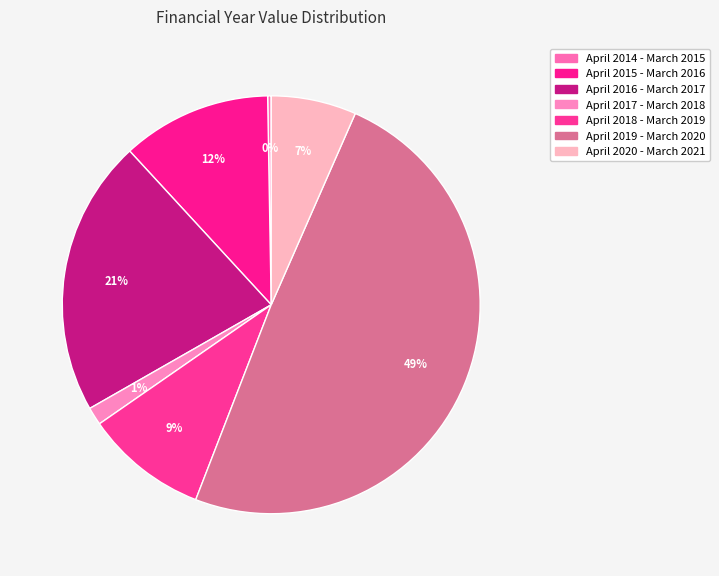

Does April 2016 - March 2017 represent more than half of the total?

No